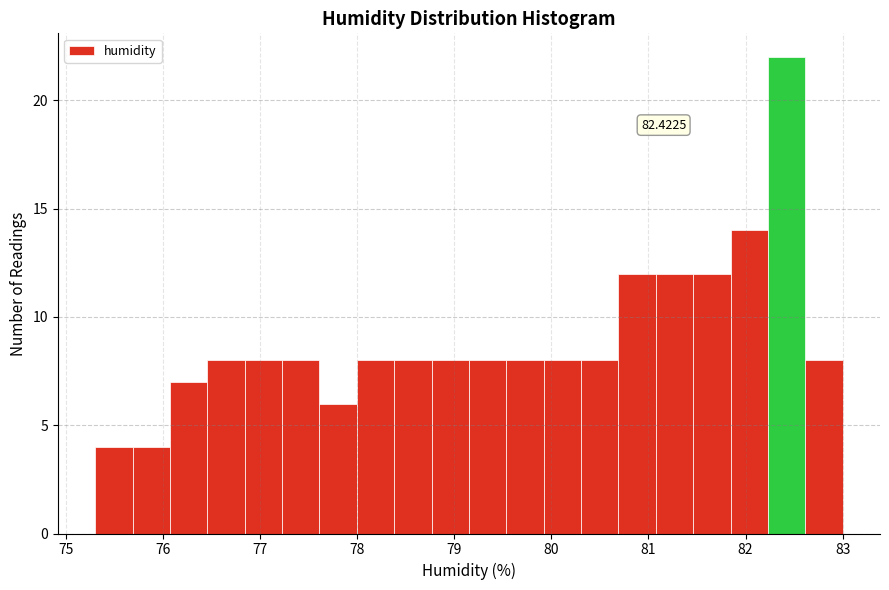

Read against the x-axis, roughly where is the centre of the tallest bar?

82.4